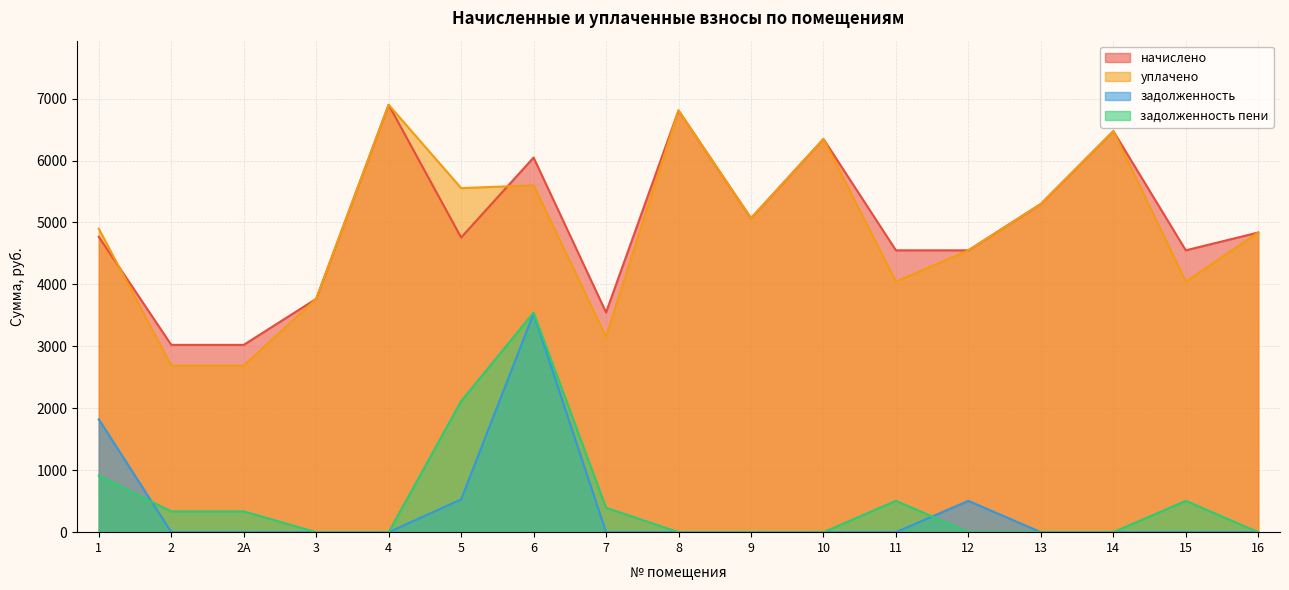

Which category has the highest value in the задолженность series?

6